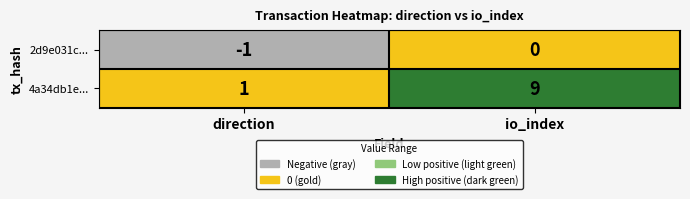

What is the maximum value shown in the chart?

9